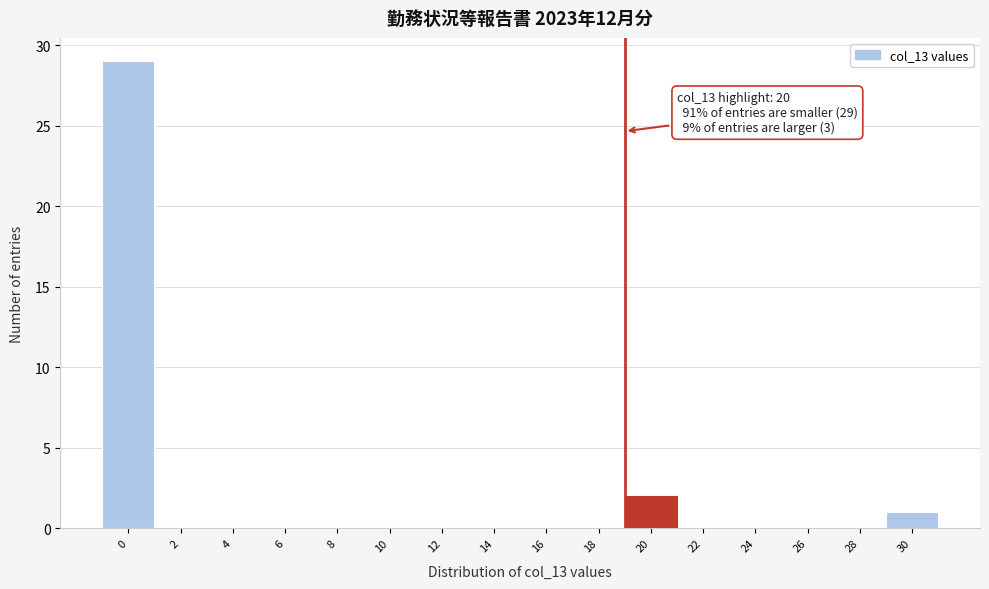

Reading right to left, what are all the values shown in this chart?

30=1	28=0	26=0	24=0	22=0	20=2	18=0	16=0	14=0	12=0	10=0	8=0	6=0	4=0	2=0	0=29